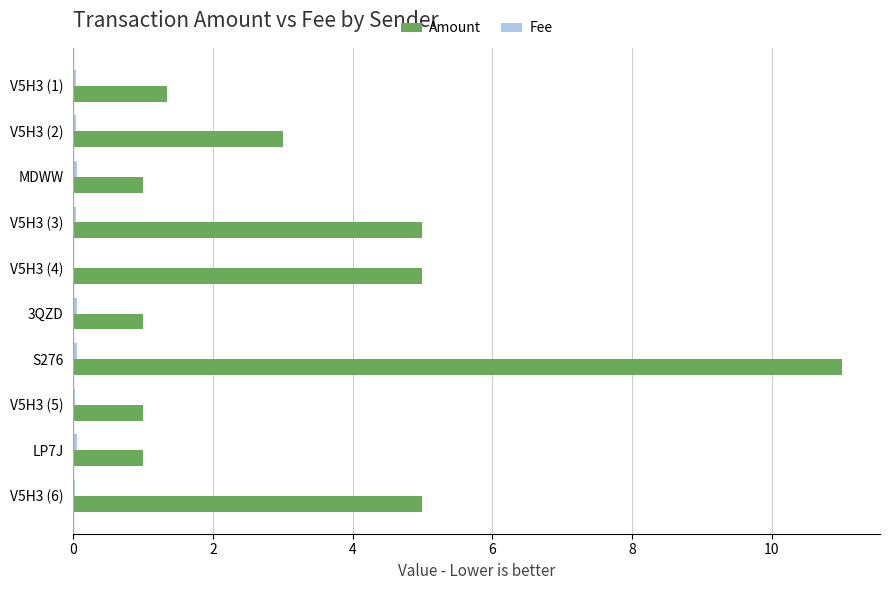

What is the sum of all Amount values?

34.3